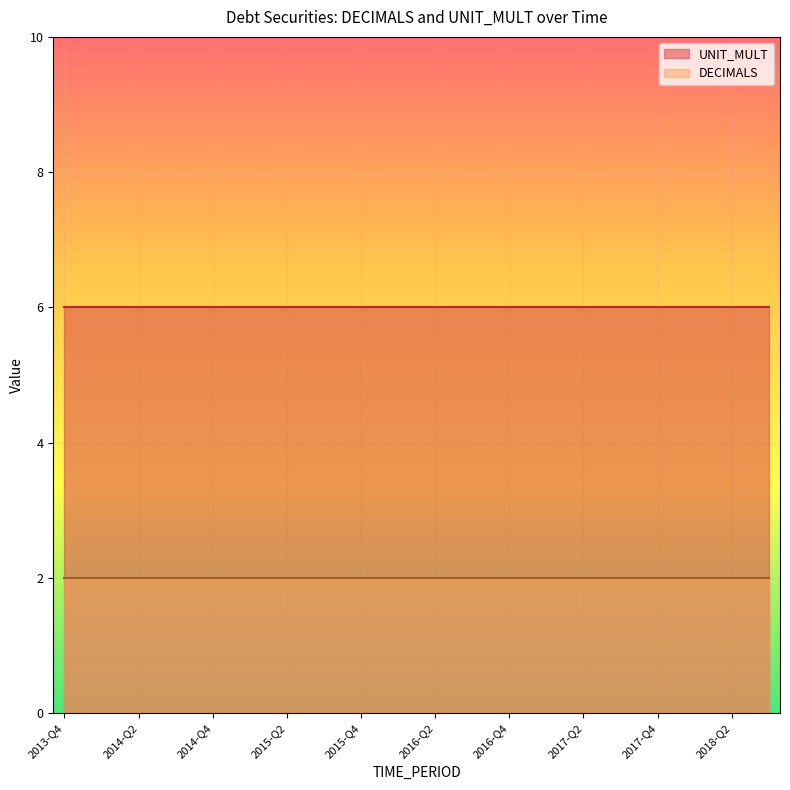

Is the value of DECIMALS at 2017-Q2 greater than the value of UNIT_MULT at 2016-Q2?

No